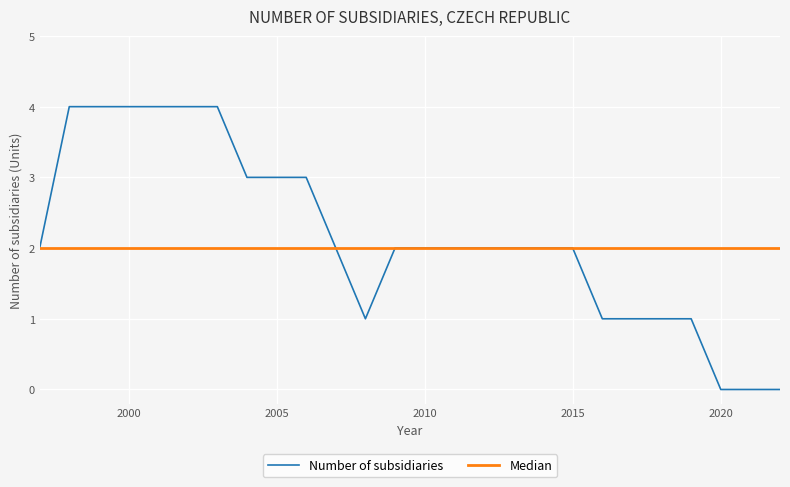

What is the maximum value for Number of subsidiaries?

4